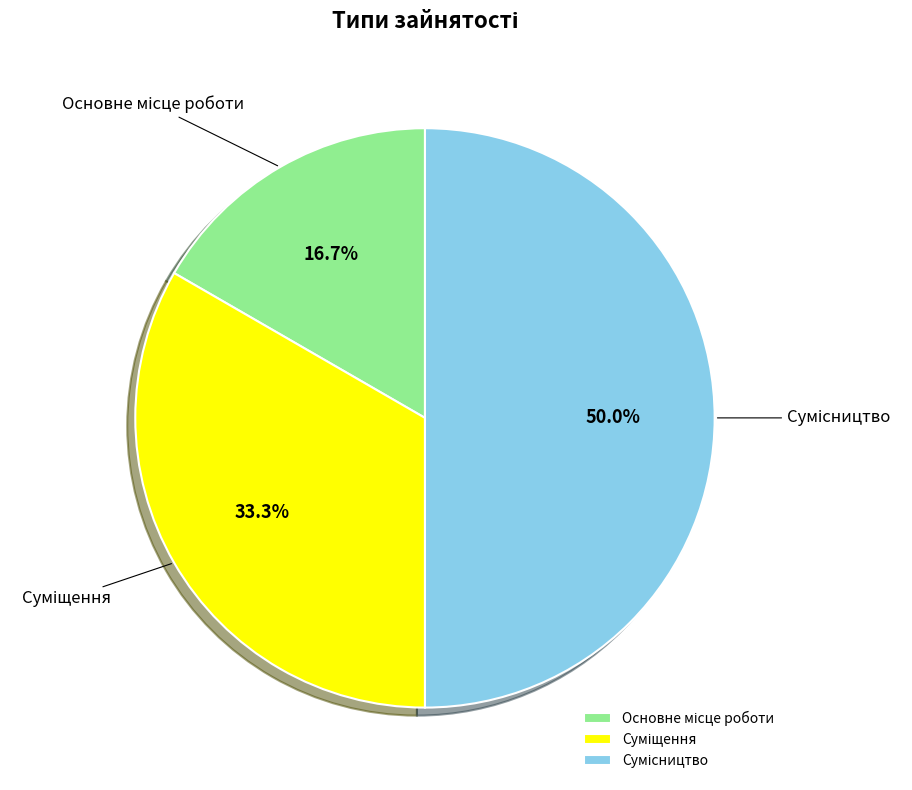

To the nearest percent, what is the average slice percentage?

33%